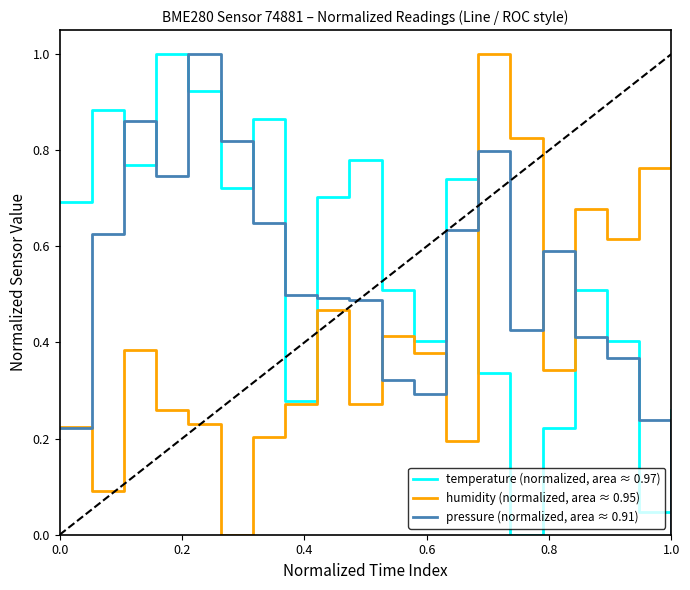

List the series in order of their overall mean, lowest first.

humidity (normalized, area ≈ 0.95), pressure (normalized, area ≈ 0.91), temperature (normalized, area ≈ 0.97)